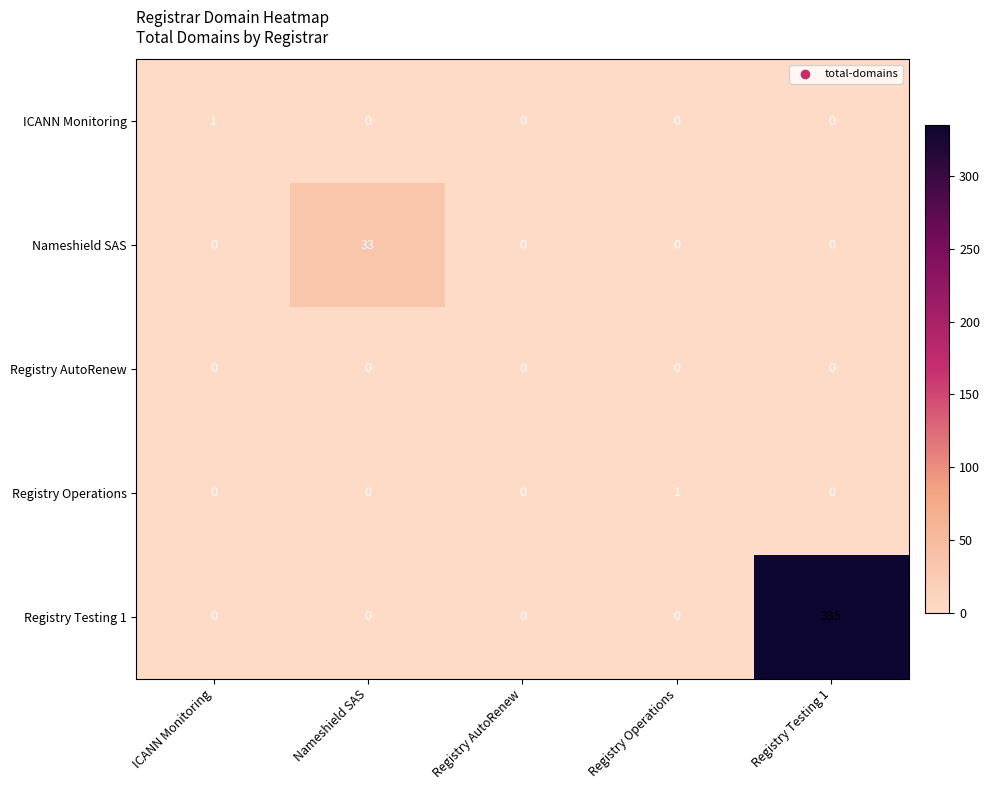

At which category is the sum across all series the highest?

Registry Testing 1